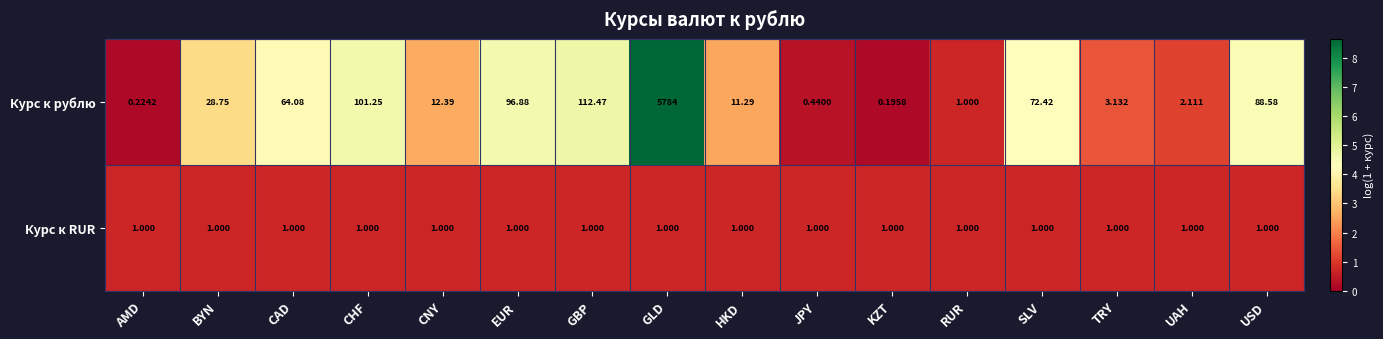

Which label corresponds to the smallest value in the chart?

KZT